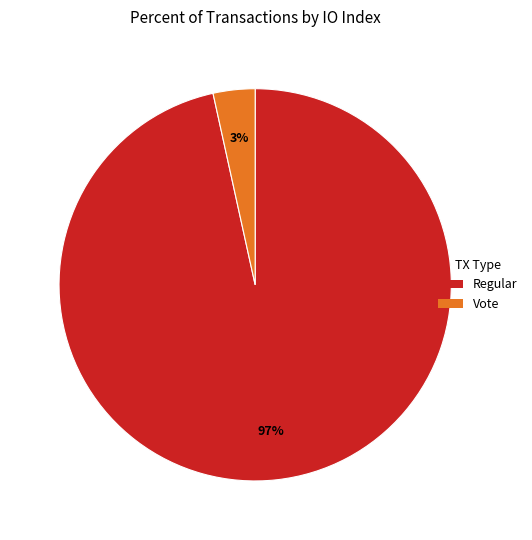

How many slices are in this pie chart?

2